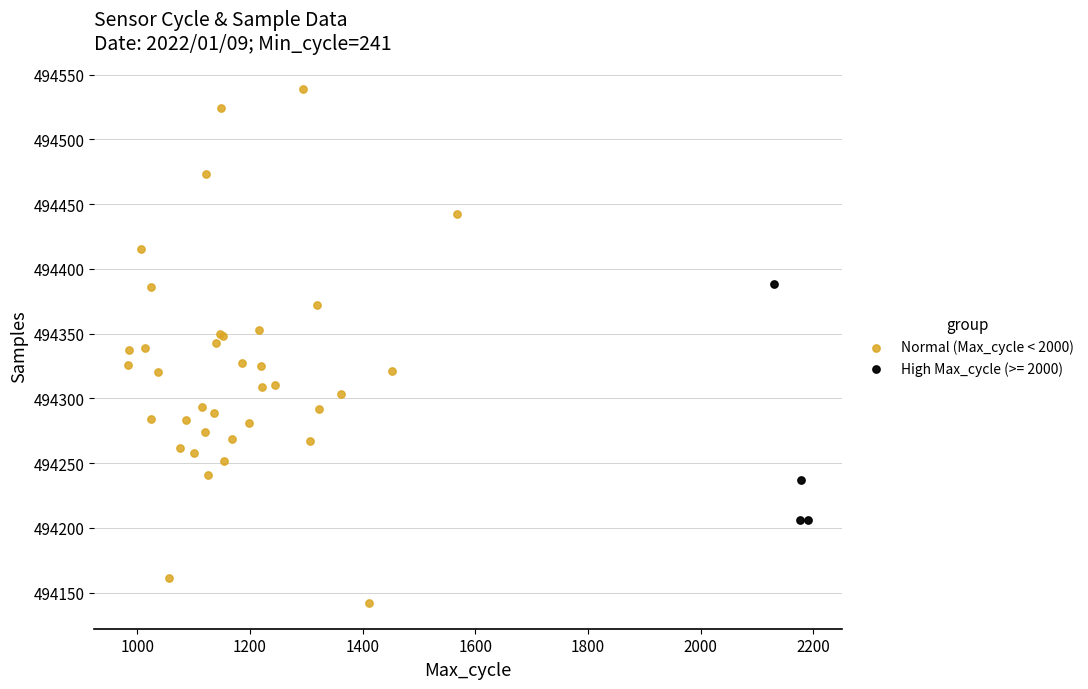

Which series reaches the maximum Y coordinate?

Normal (Max_cycle < 2000)